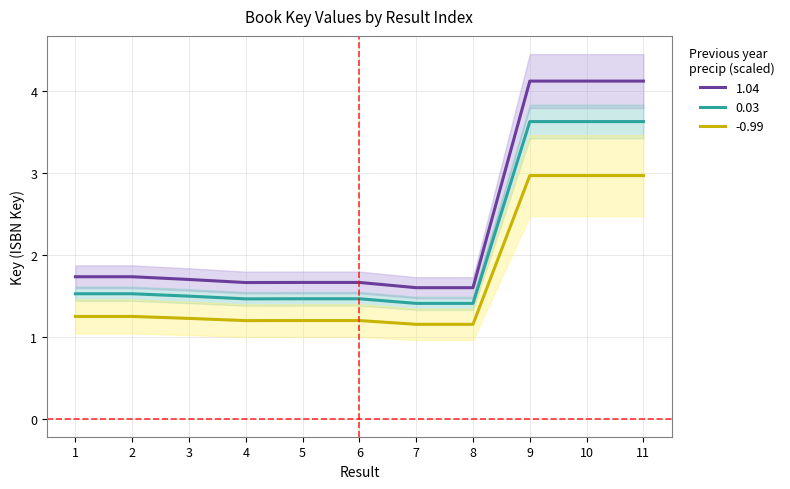

List the labels in order of value, smallest first.

7, 8, 4, 6, 5, 3, 1, 2, 11, 10, 9